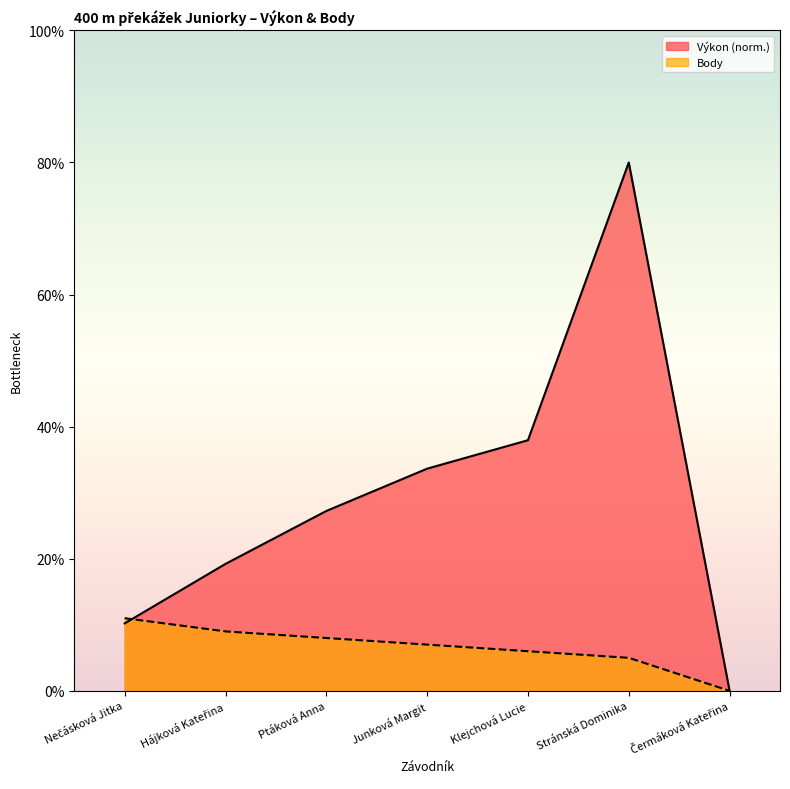

How many data points does each series have?

7